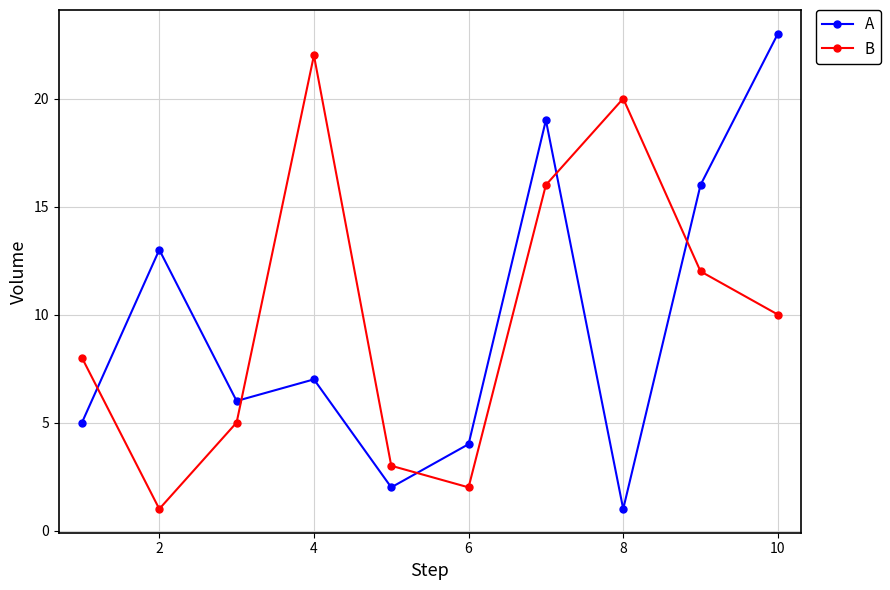

What is the maximum value shown in the chart?

23